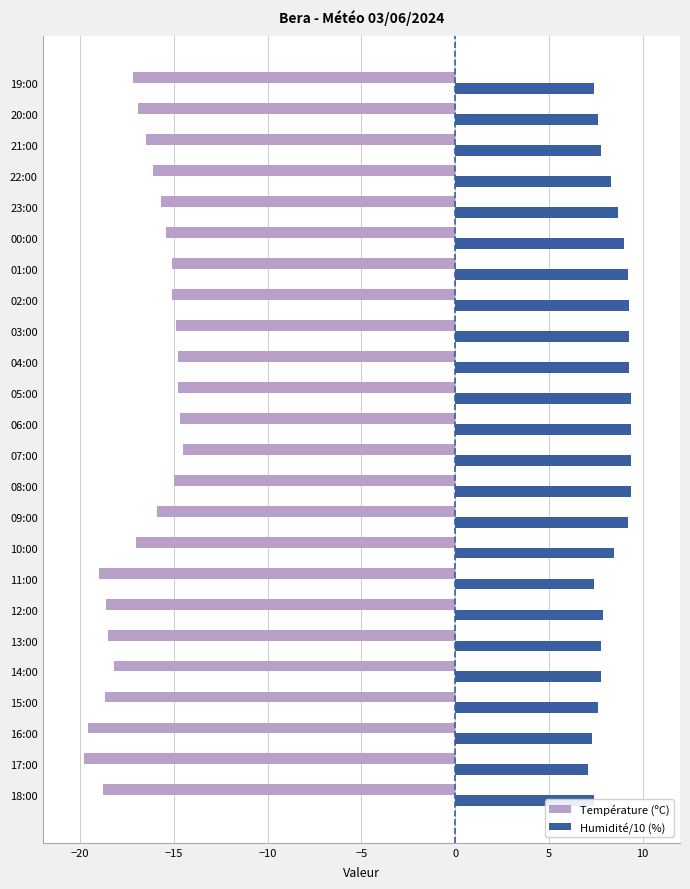

Is the value of Humidité/10 (%) at 11:00 greater than the value of Température (ºC) at 16:00?

Yes